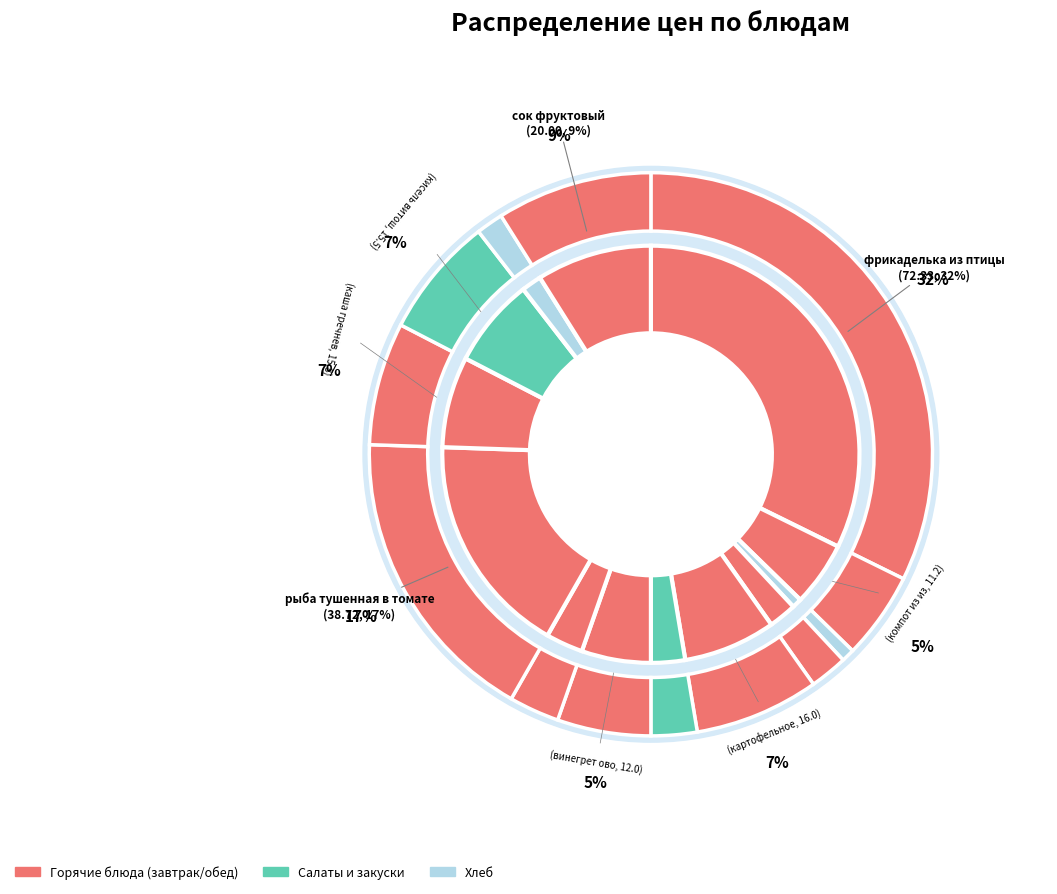

What is the total percentage of кисель витошка and хлеб ржаной?

7.7%